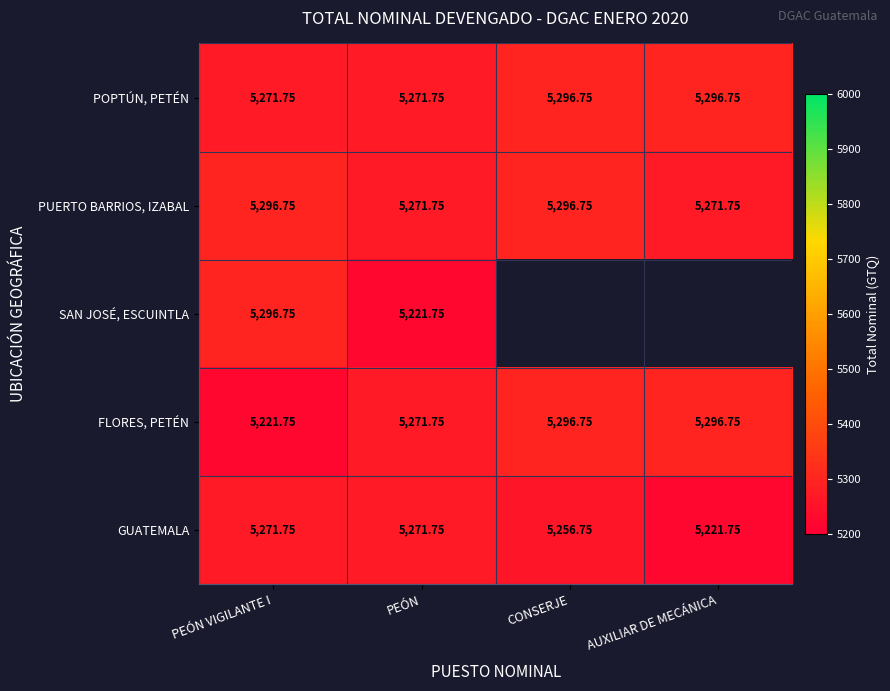

Is the value of GUATEMALA at CONSERJE greater than the value of FLORES, PETÉN at PEÓN VIGILANTE I?

Yes